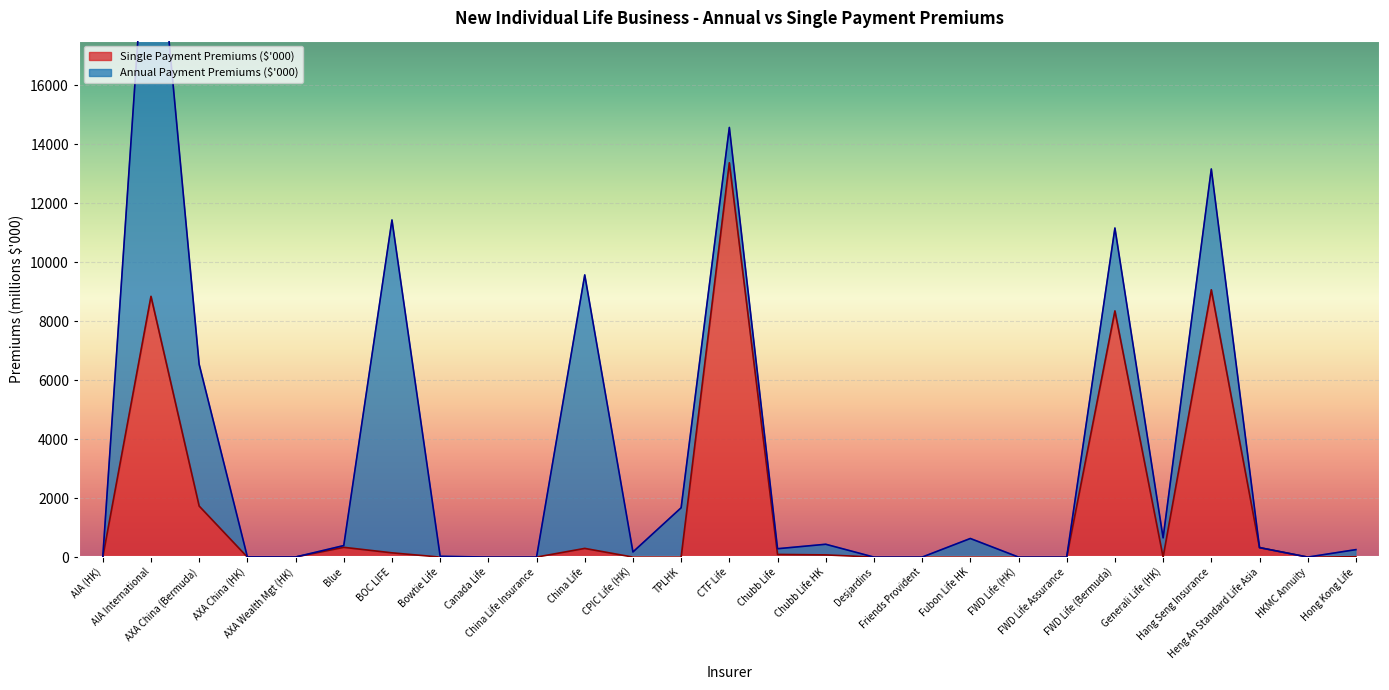

How many values are above zero?

13